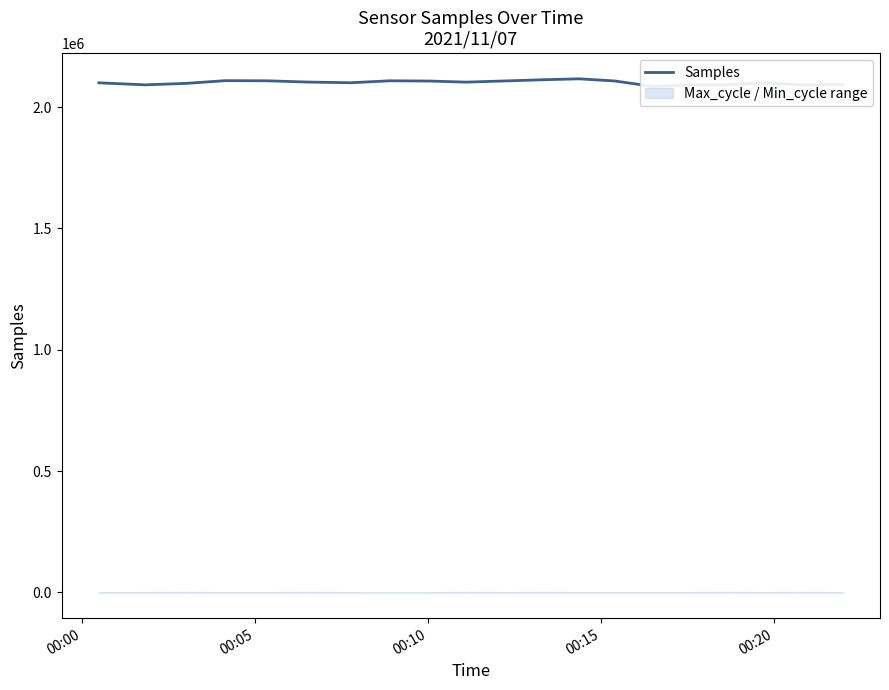

The chart shows a value of 1322804 at 10. True or false?

False